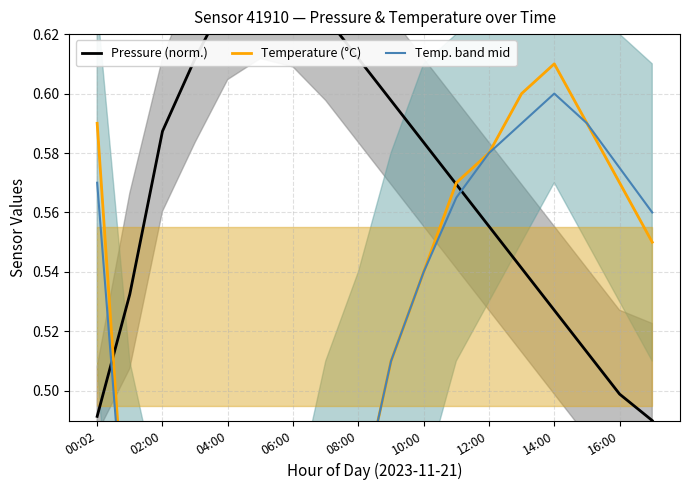

Between which two adjacent categories do Temperature (°C) and Pressure (norm.) first intersect?

00:02 and 02:00